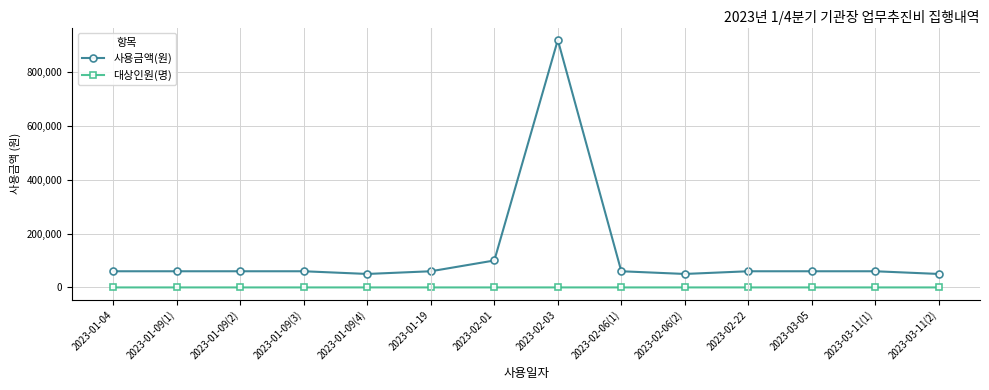

What is the smallest value displayed?

1